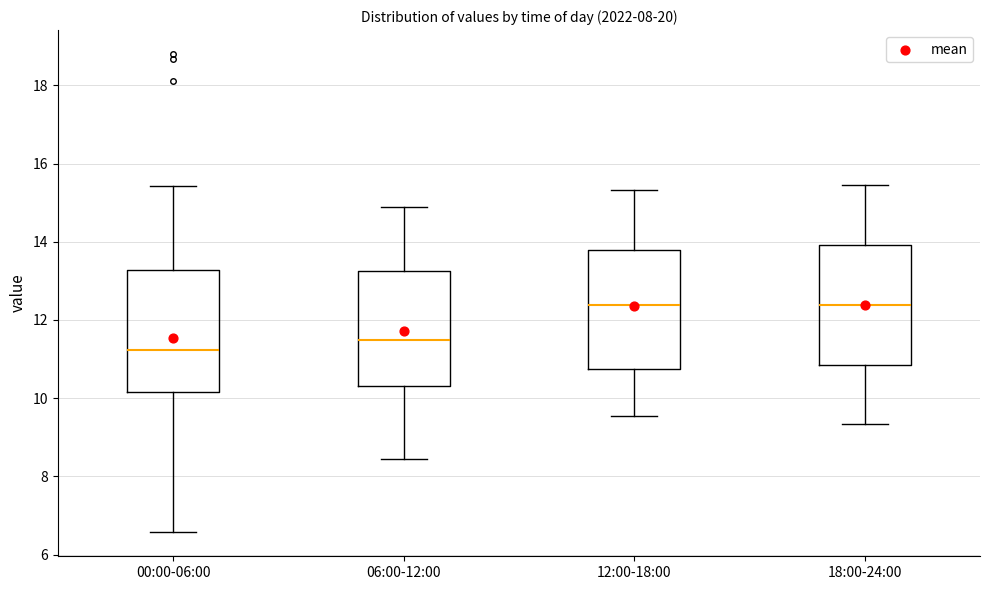

Where does the upper whisker of the box for 06:00-12:00 end on the y-axis? The values are not printed on the chart, so give them approximately, as read against the axis.

14.8